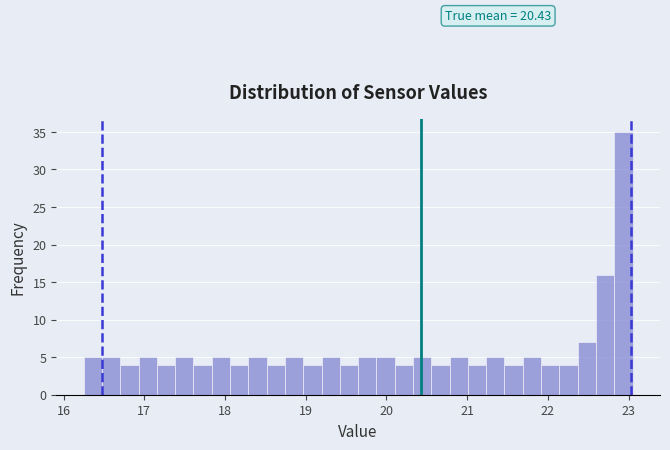

Around what value on the x-axis is the tallest bar? Give the approximate position of its centre, as read against the axis.

22.9